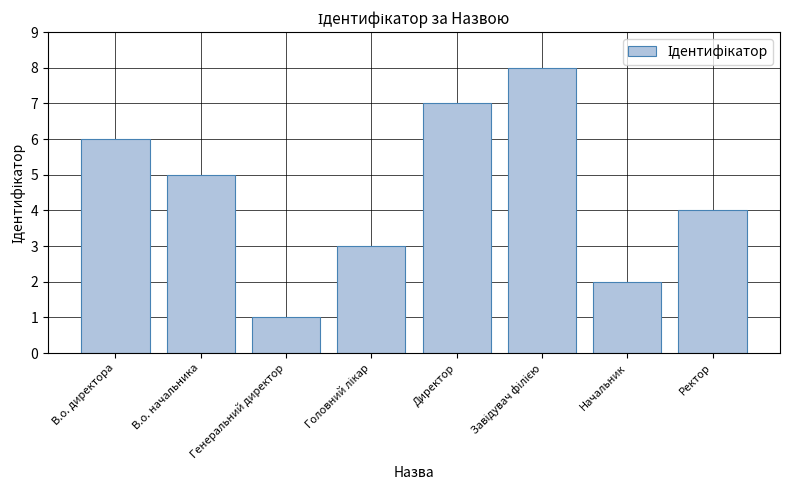

What is the sum of all values?

36